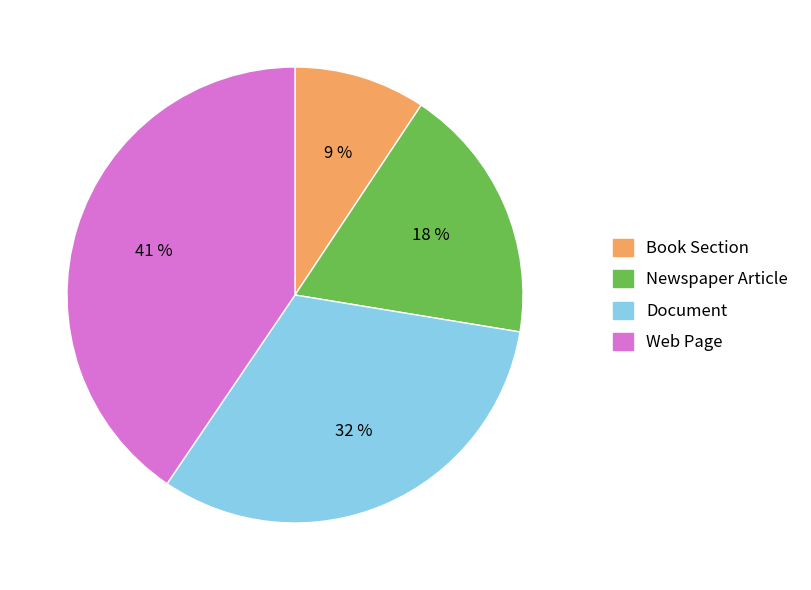

Is there a majority slice in this chart?

No